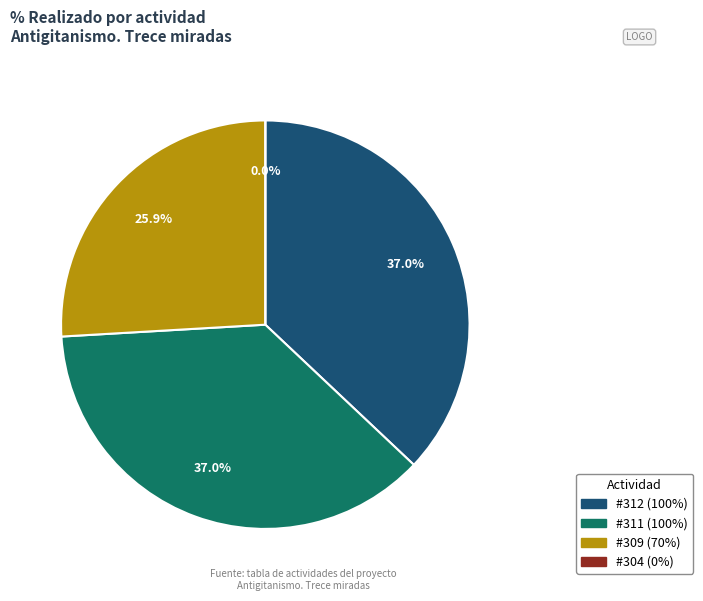

To the nearest percent, what is the difference between the largest and smallest slice percentages?

37%